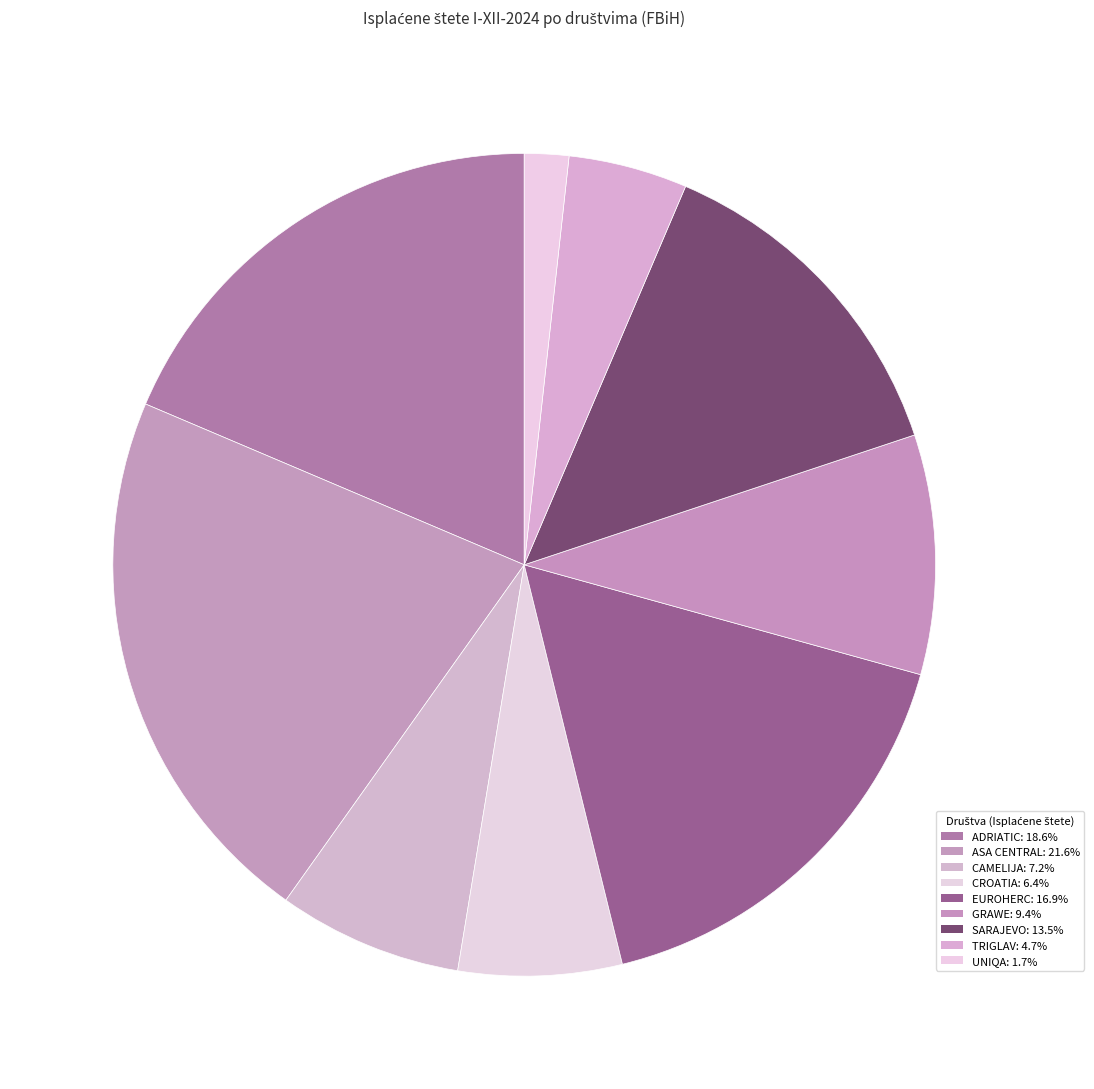

To the nearest percent, what percentage of the pie is UNIQA?

2%